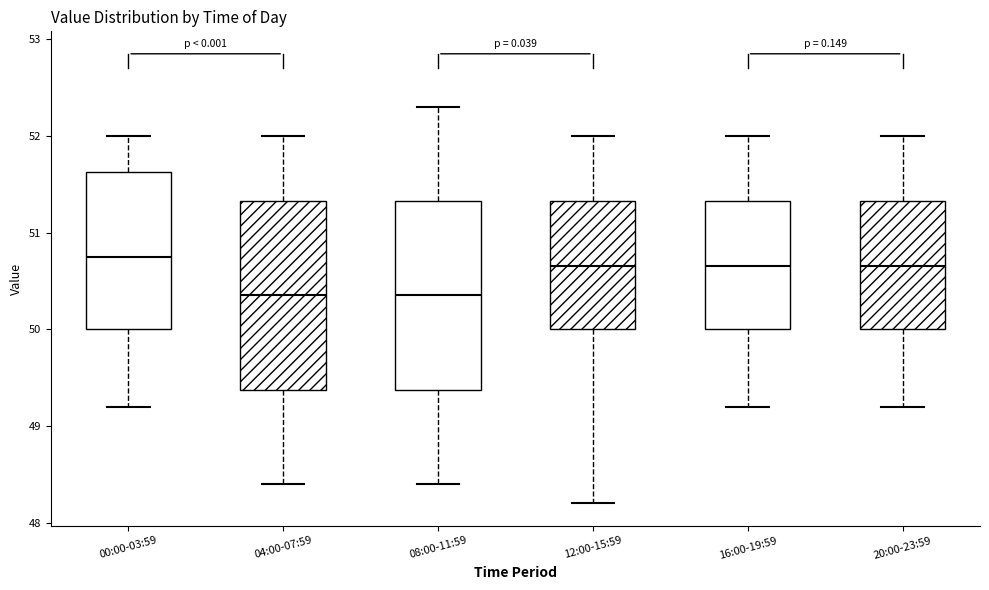

Reading left to right, transcribe this box plot: for each box, give where its median line is, the range the box spans, and where its two whiskers end, as read against the y-axis. The values are not printed on the chart, so give them approximately, as read against the axis.

00:00-03:59: median 50.8, box 50.0 to 51.6, whiskers 49.2 to 52.0
04:00-07:59: median 50.4, box 49.4 to 51.3, whiskers 48.4 to 52.0
08:00-11:59: median 50.4, box 49.4 to 51.3, whiskers 48.4 to 52.3
12:00-15:59: median 50.7, box 50.0 to 51.3, whiskers 48.2 to 52.0
16:00-19:59: median 50.7, box 50.0 to 51.3, whiskers 49.2 to 52.0
20:00-23:59: median 50.7, box 50.0 to 51.3, whiskers 49.2 to 52.0